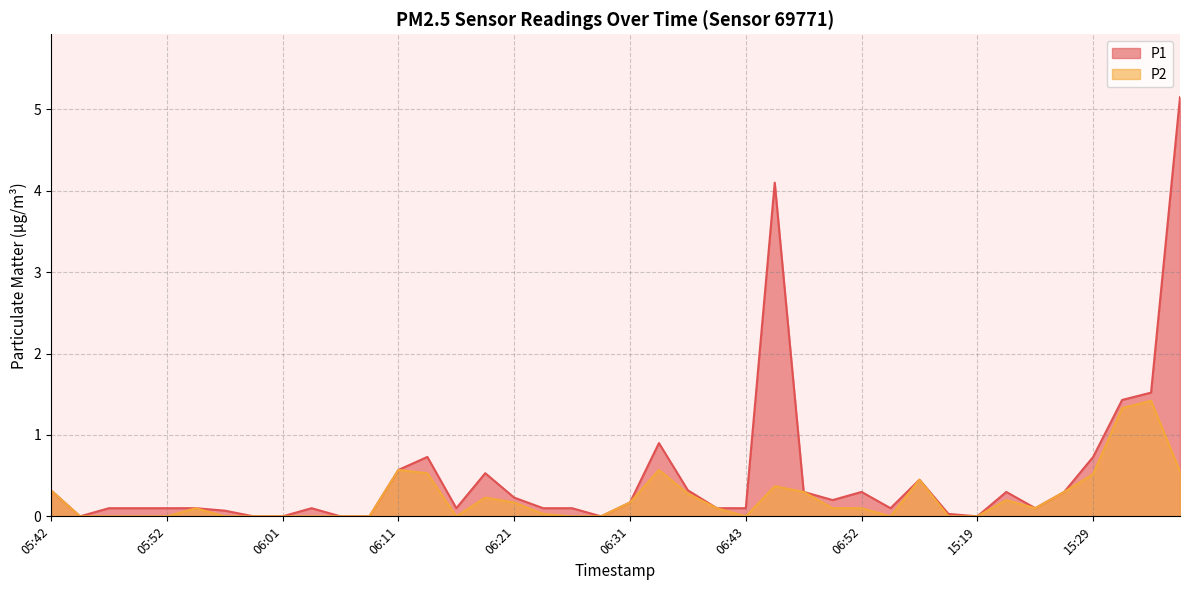

What is the maximum value for P2?

1.4